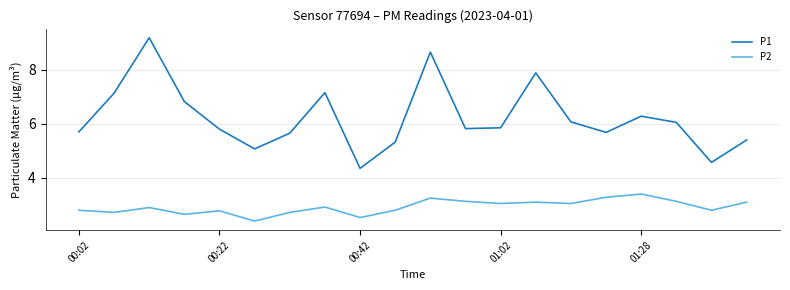

How many lines are shown in the chart?

2